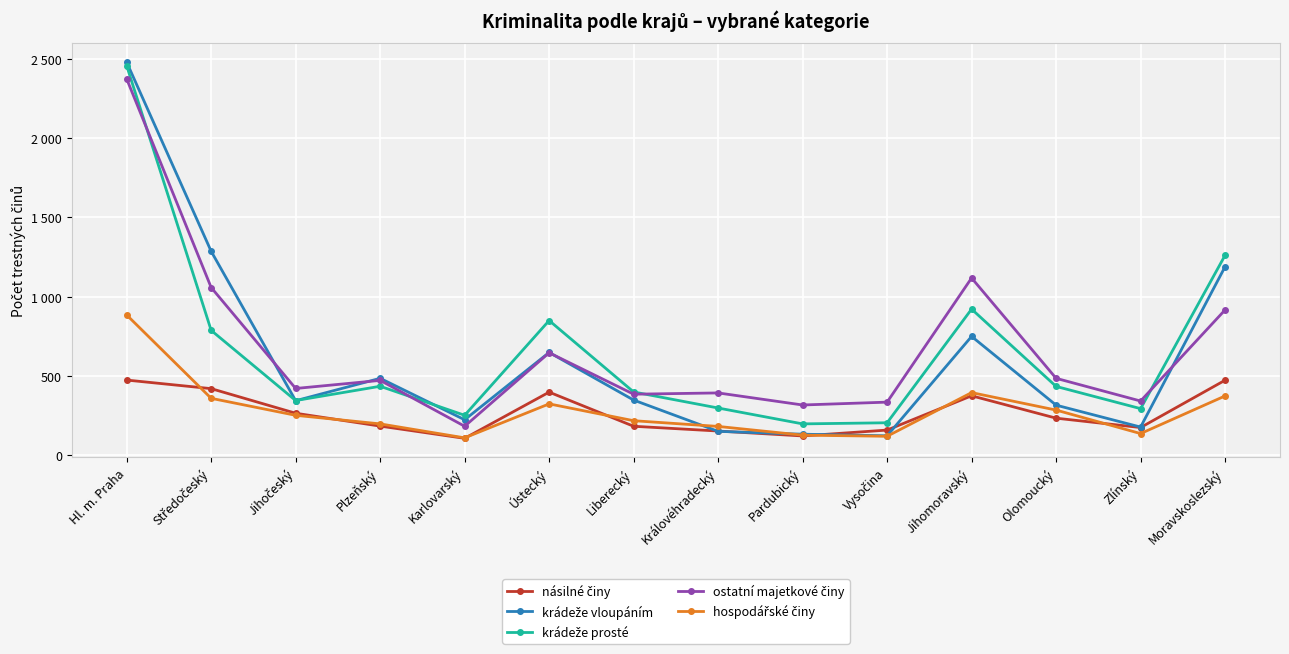

What is the maximum value for krádeže vloupáním?

2477